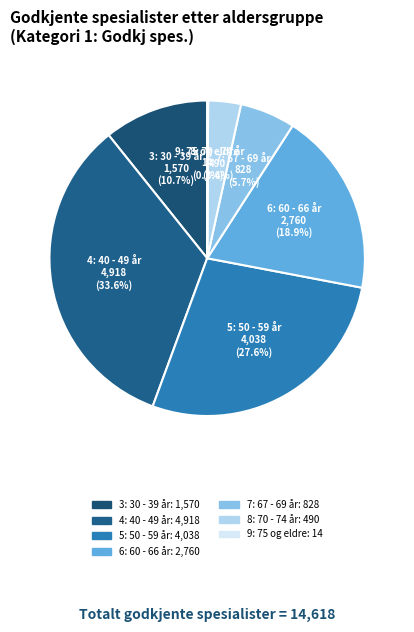

To the nearest percent, what portion does 5: 50 - 59 år represent?

28%